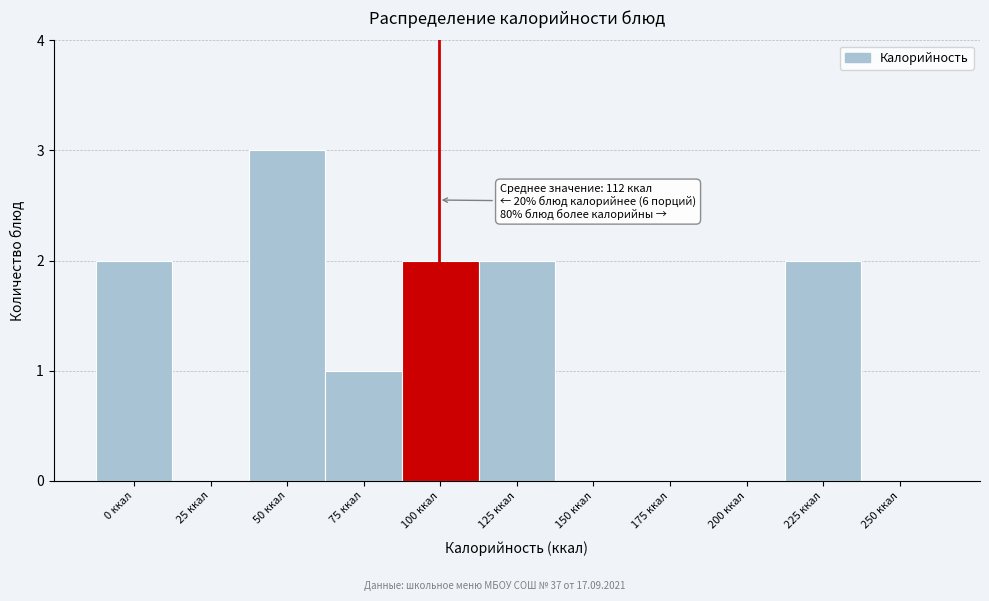

Reading left to right, extract all data points from this chart.

0 ккал=2	25 ккал=0	50 ккал=3	75 ккал=1	100 ккал=2	125 ккал=2	150 ккал=0	175 ккал=0	200 ккал=0	225 ккал=2	250 ккал=0